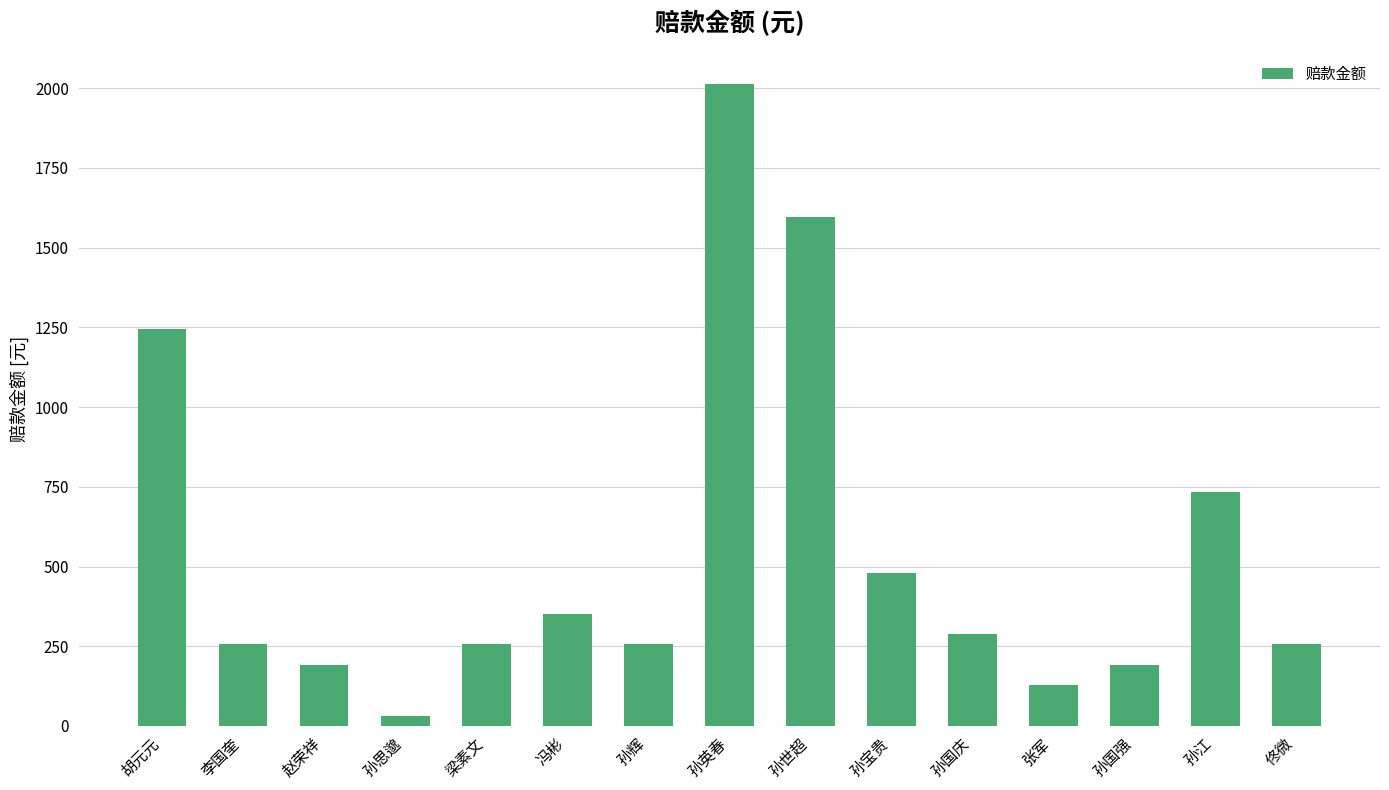

Where is the data nearest to the value 1022?

胡元元